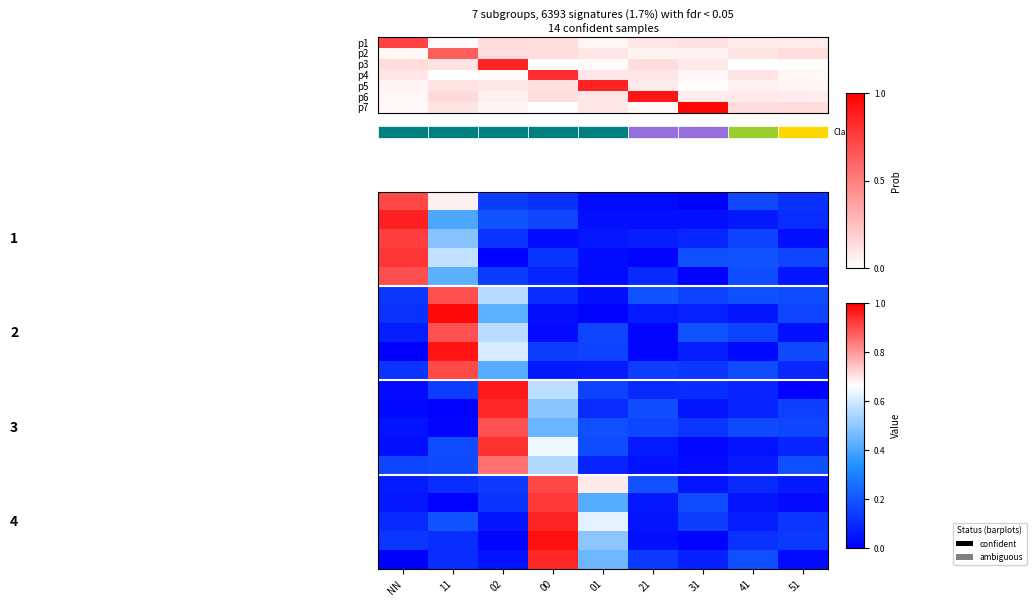

How many series are shown in this chart?

20